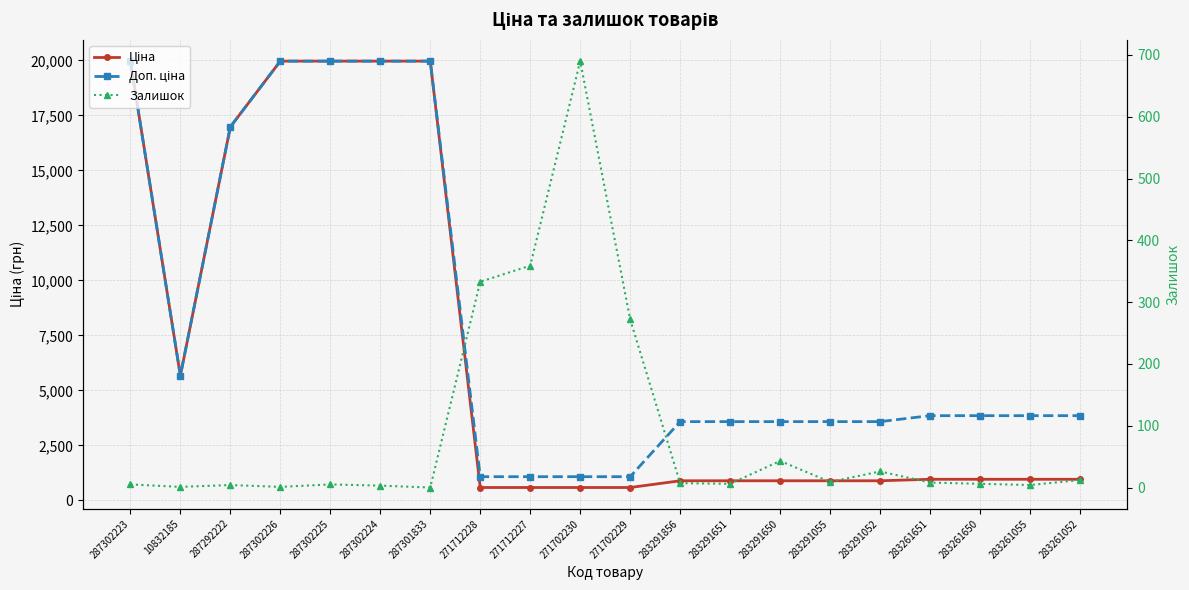

What value does the Залишок series have at 271712227?

359.0